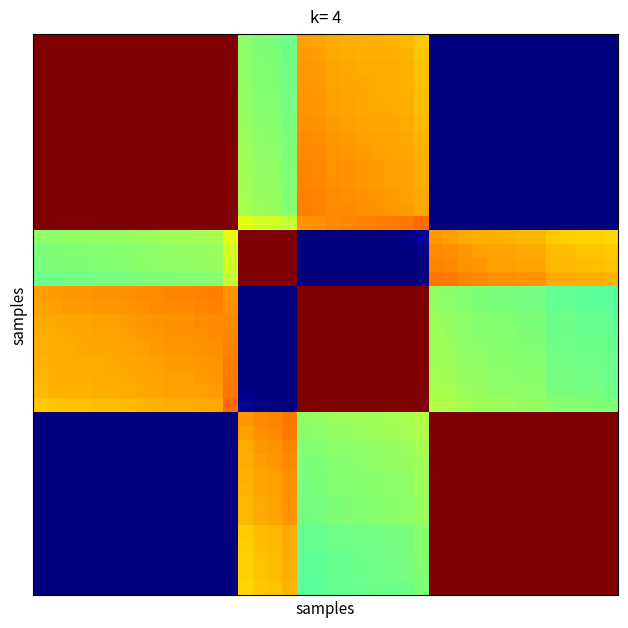

How many distinct data groups are displayed?

40